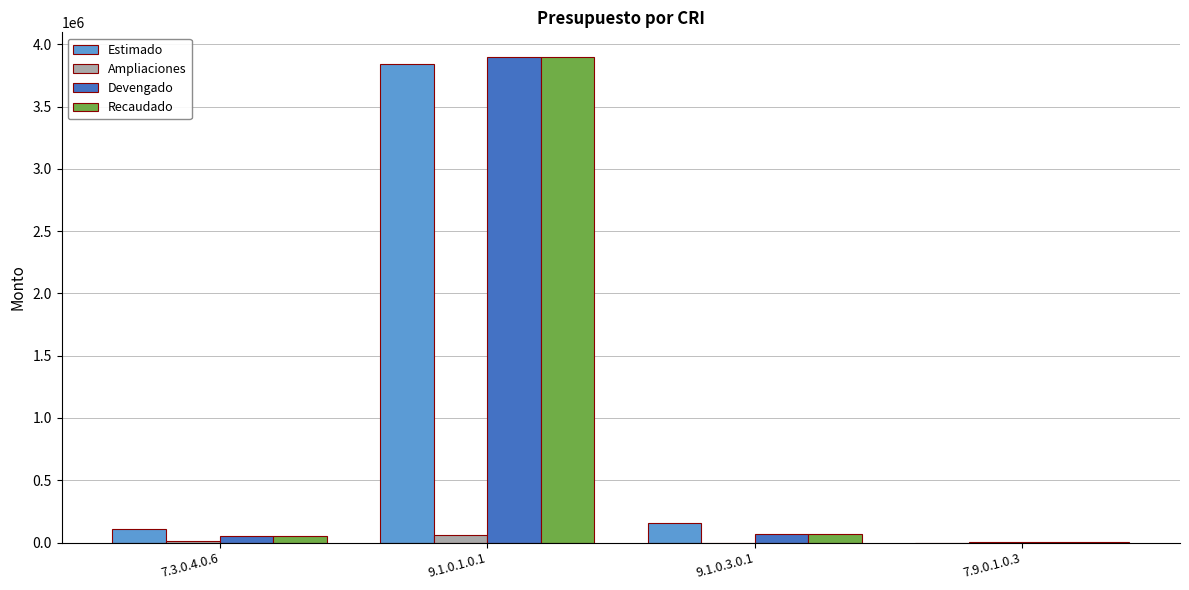

At which category is the sum across all series the highest?

9.1.0.1.0.1